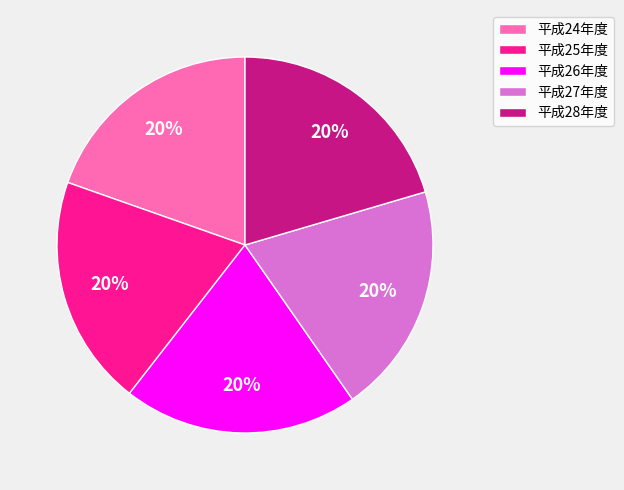

True or false: 平成25年度 accounts for 14% of the total.

False